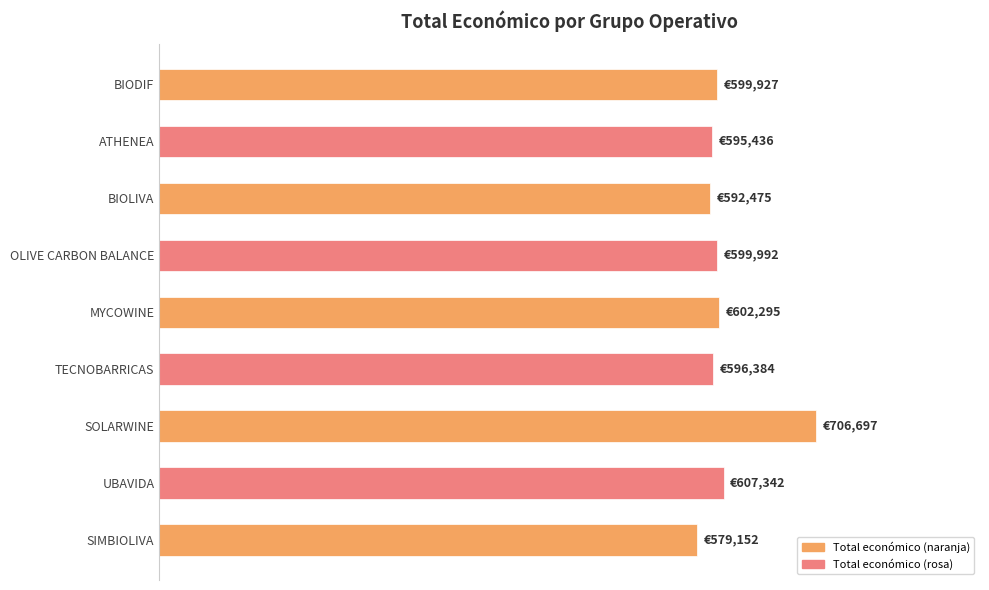

Does the chart contain any negative values?

No